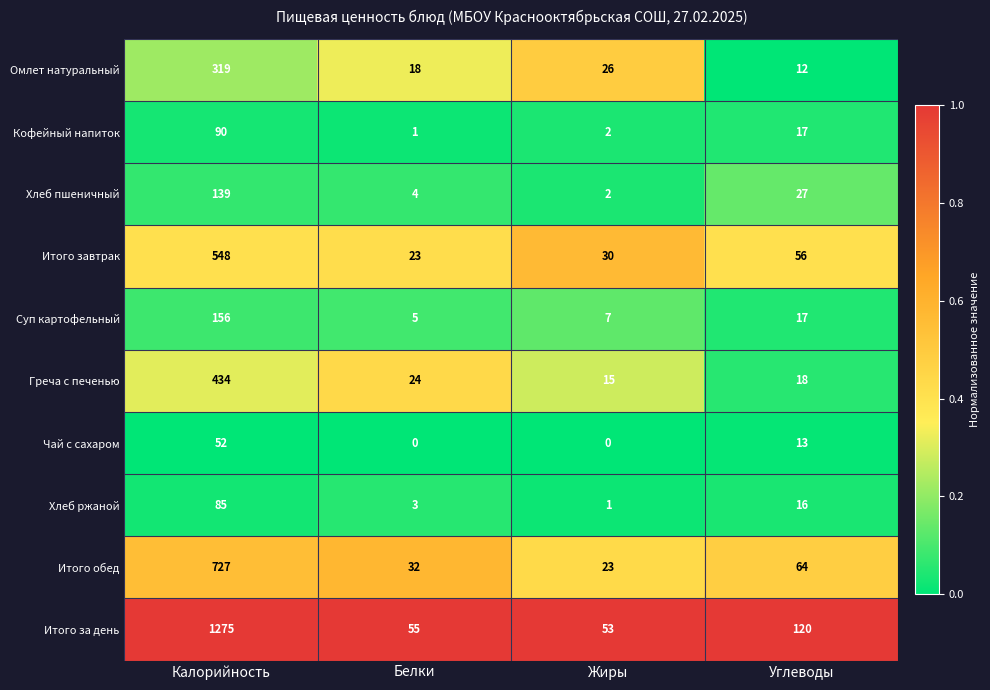

At how many categories does at least one series exceed 0?

4